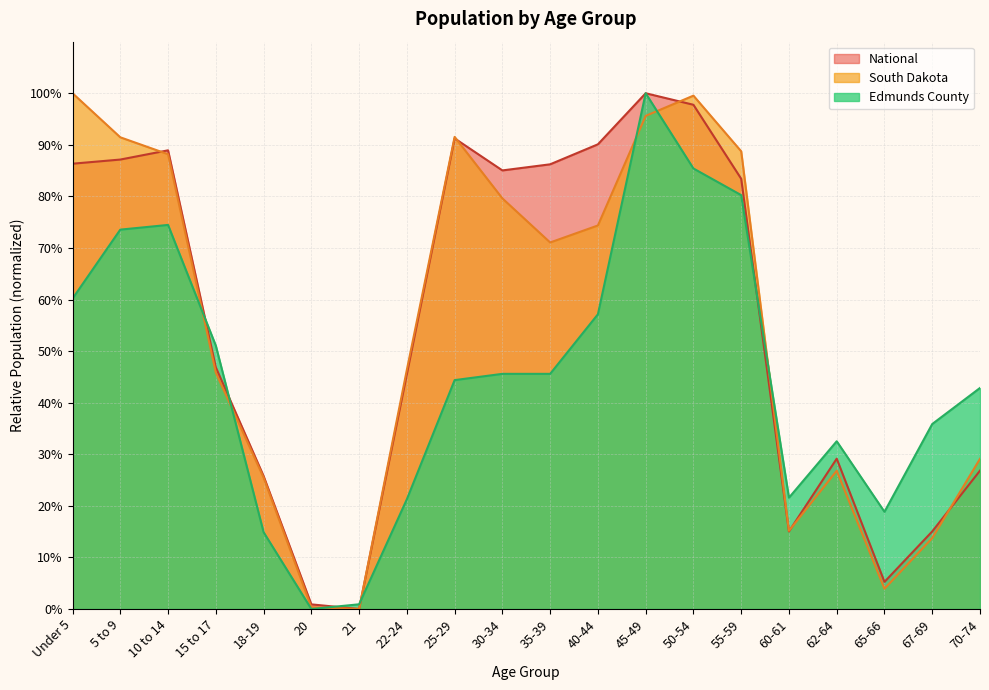

Count the number of data series in this chart.

3